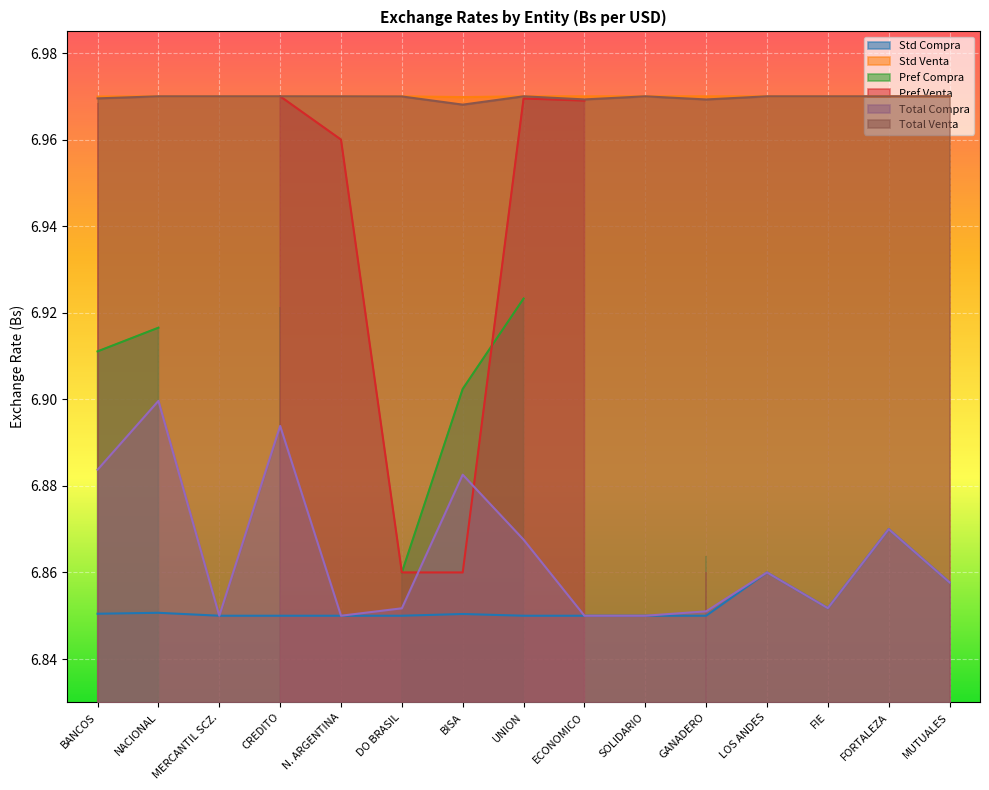

What is the sum of all Std Compra values?

102.8